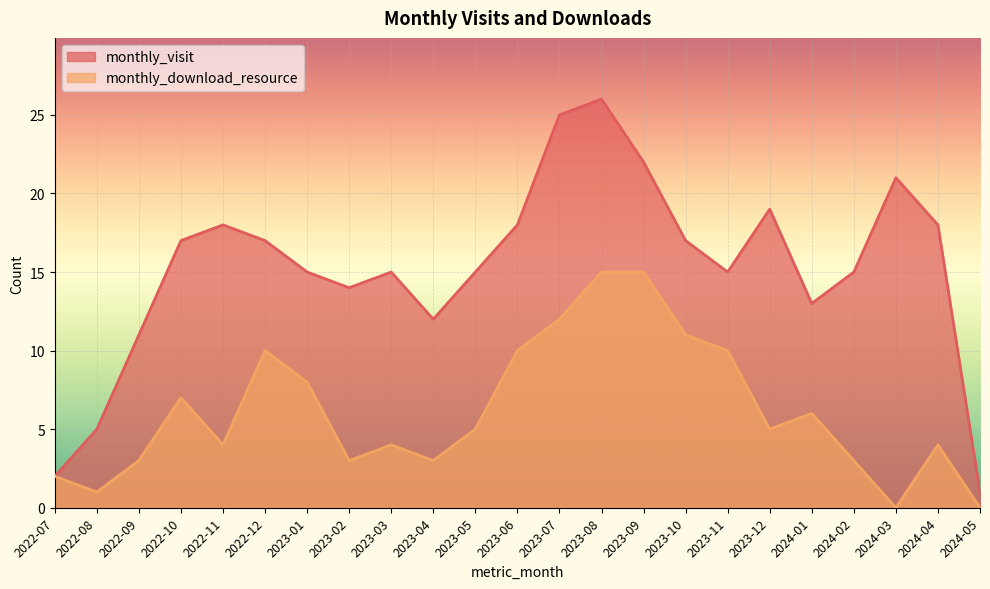

In monthly_download_resource, how many points are lower than both neighbors (excluding endpoints)?

6